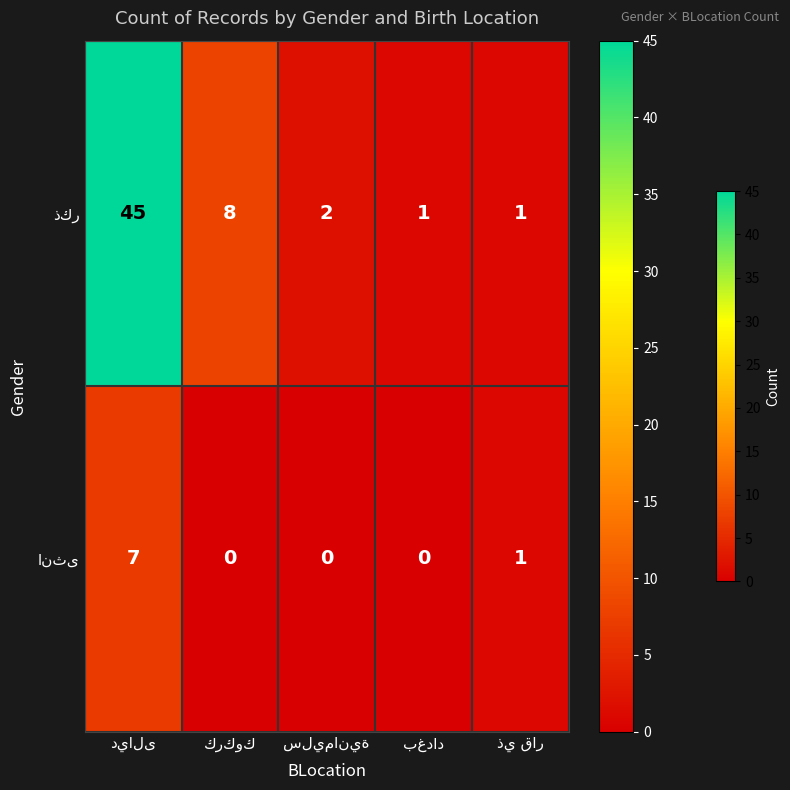

What is the greatest value displayed?

45